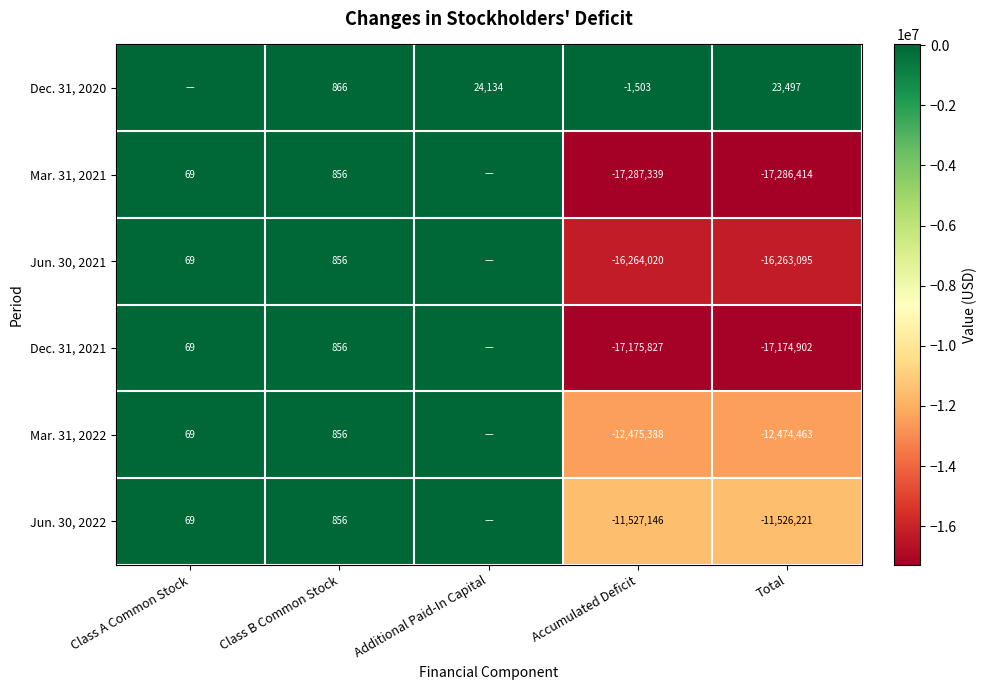

What is the spread (max minus min) of values at Class B Common Stock?

10